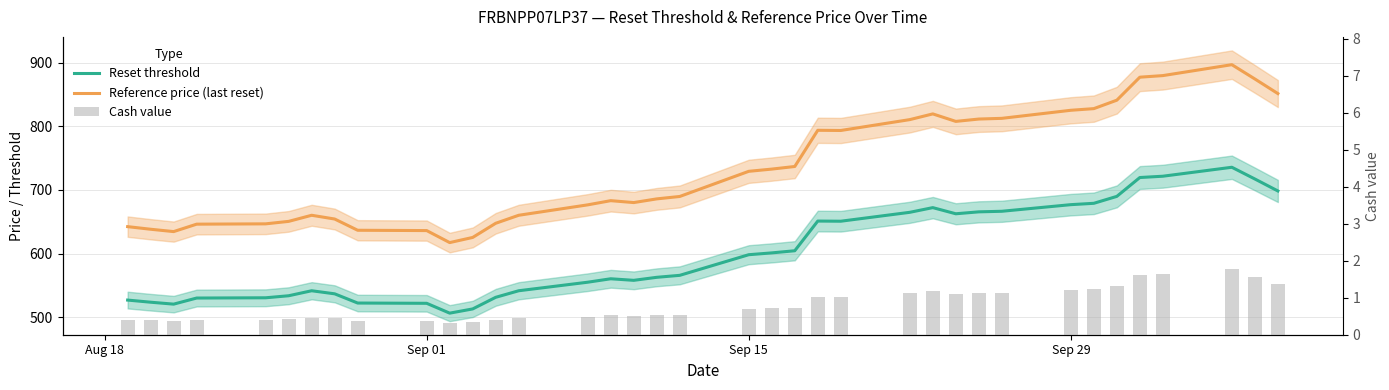

What are all the series names shown in the legend?

Reset threshold, Reference price (last reset), Cash value